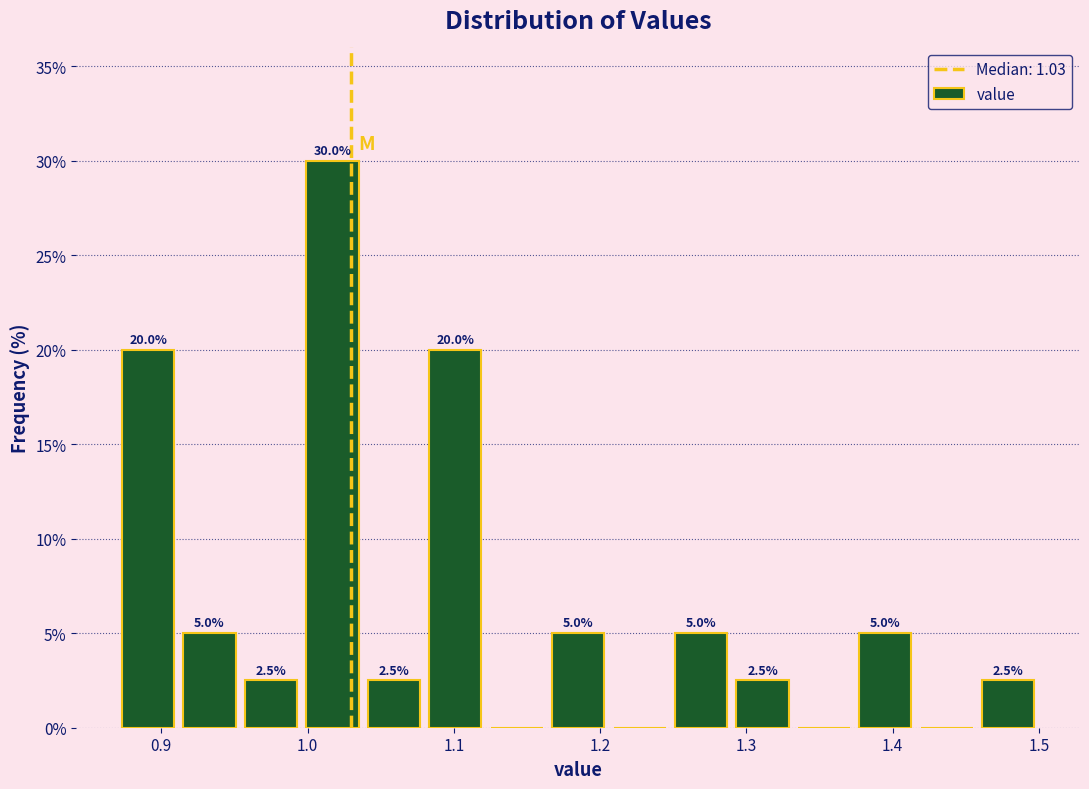

Which range on the x-axis has the tallest bar?

0.996 to 1.038